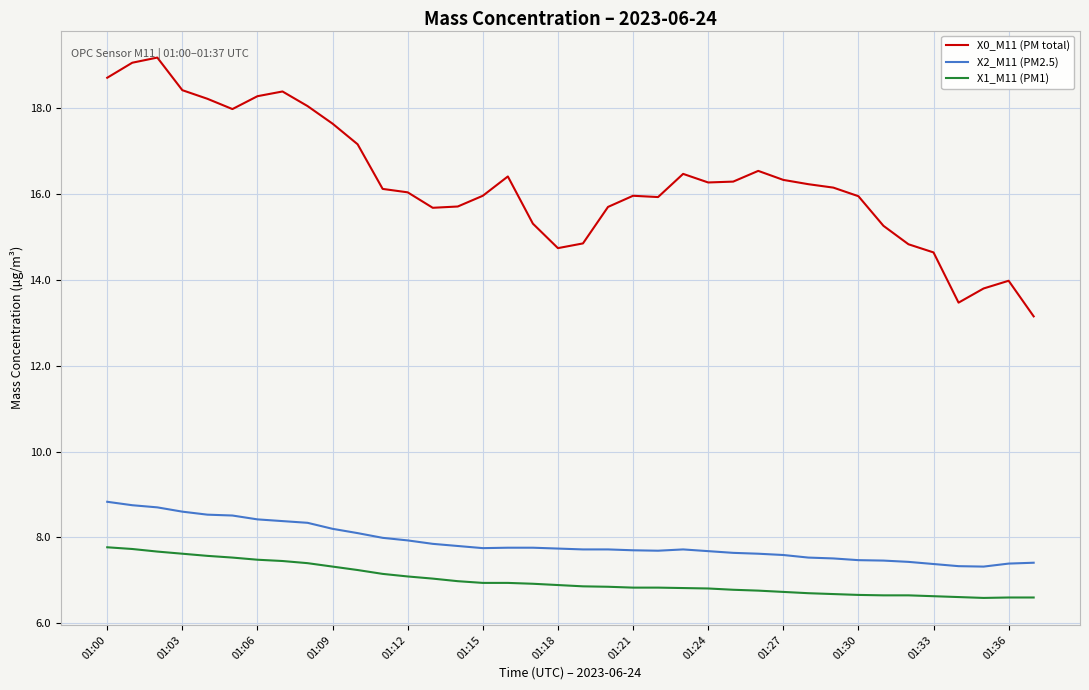

True or false: X1_M11 (PM1) and X2_M11 (PM2.5) cross at least once.

False